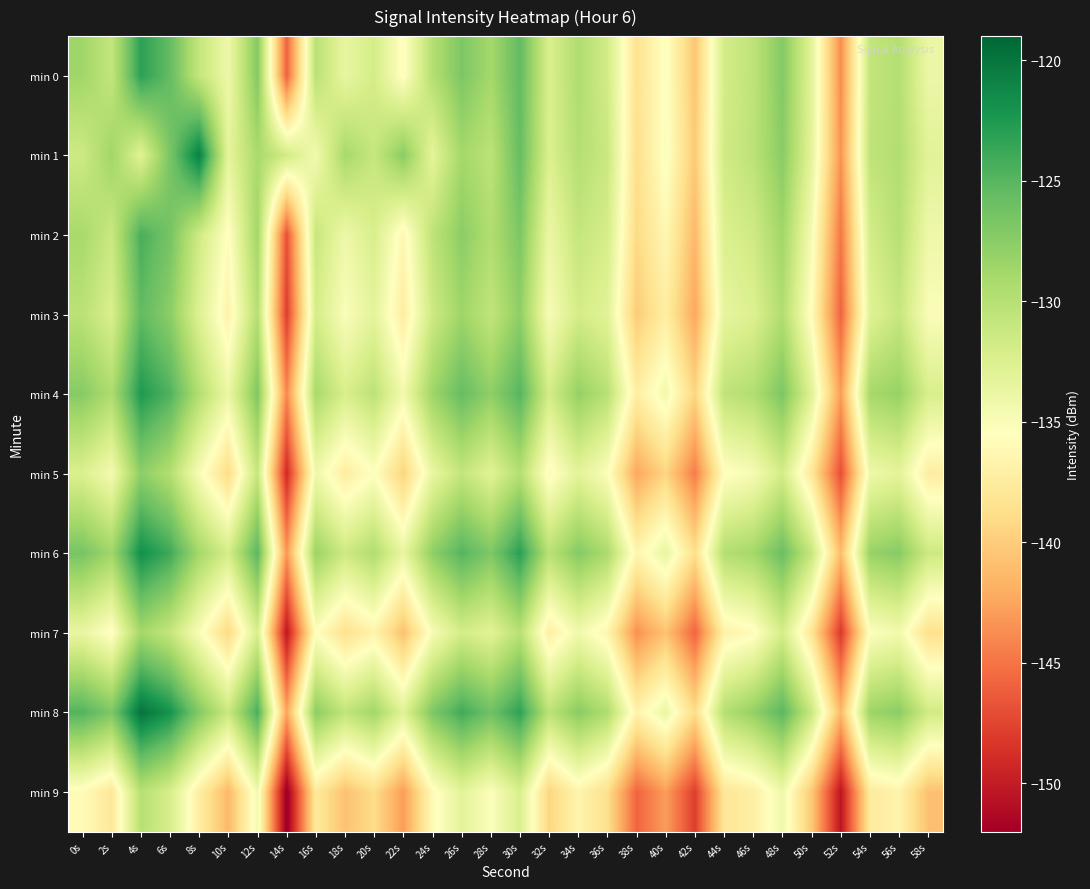

Reading left to right, list all the values displayed in this chart.

min 0: 0s=-128.7	2s=-130.8	4s=-123.1	6s=-125.6	8s=-130.8	10s=-134.1	12s=-127.1	14s=-145.9	16s=-130.2	18s=-133.6	20s=-131.9	22s=-135.7	24s=-129.9	26s=-126.8	28s=-128.9	30s=-125.5	32s=-132.3	34s=-129.5	36s=-131.8	38s=-138.5	40s=-135.3	42s=-140.5	44s=-131.9	46s=-130.5	48s=-127.1	50s=-133.1	52s=-143.7	54s=-130.8	56s=-129.8	58s=-133.9
min 1: 0s=-131.5	2s=-128.6	4s=-133.0	6s=-126.6	8s=-120.7	10s=-133.3	12s=-129.2	14s=-131.7	16s=-134.5	18s=-129.0	20s=-131.0	22s=-127.5	24s=-133.2	26s=-128.9	28s=-130.3	30s=-125.7	32s=-132.5	34s=-129.9	36s=-131.2	38s=-138.8	40s=-135.1	42s=-140.2	44s=-131.7	46s=-130.3	48s=-127.5	50s=-133.2	52s=-143.5	54s=-130.6	56s=-129.7	58s=-133.0
min 2: 0s=-129.1	2s=-131.2	4s=-124.3	6s=-126.5	8s=-131.6	10s=-135.7	12s=-128.8	14s=-146.9	16s=-131.0	18s=-134.1	20s=-132.2	22s=-136.3	24s=-130.5	26s=-127.6	28s=-129.7	30s=-126.8	32s=-133.9	34s=-130.9	36s=-132.0	38s=-139.1	40s=-136.2	42s=-141.3	44s=-132.5	46s=-131.6	48s=-128.7	50s=-134.8	52s=-144.9	54s=-131.9	56s=-130.0	58s=-134.1
min 3: 0s=-130.2	2s=-132.3	4s=-125.5	6s=-127.6	8s=-132.7	10s=-136.8	12s=-129.9	14s=-147.9	16s=-132.0	18s=-135.1	20s=-133.2	22s=-137.3	24s=-131.5	26s=-128.6	28s=-130.7	30s=-127.8	32s=-134.9	34s=-131.9	36s=-133.0	38s=-140.1	40s=-137.2	42s=-142.3	44s=-133.5	46s=-132.6	48s=-129.7	50s=-135.8	52s=-145.9	54s=-132.9	56s=-131.0	58s=-135.1
min 4: 0s=-127.3	2s=-129.5	4s=-122.6	6s=-124.7	8s=-129.8	10s=-133.9	12s=-126.9	14s=-144.0	16s=-129.1	18s=-132.2	20s=-130.3	22s=-134.5	24s=-128.6	26s=-125.7	28s=-127.8	30s=-124.9	32s=-131.9	34s=-128.0	36s=-130.1	38s=-137.2	40s=-134.3	42s=-139.5	44s=-130.6	46s=-129.7	48s=-126.8	50s=-132.9	52s=-142.9	54s=-129.0	56s=-128.1	58s=-132.2
min 5: 0s=-132.5	2s=-134.6	4s=-127.7	6s=-129.8	8s=-134.9	10s=-138.9	12s=-131.0	14s=-149.1	16s=-134.2	18s=-137.3	20s=-135.5	22s=-139.6	24s=-133.7	26s=-130.8	28s=-132.9	30s=-129.9	32s=-136.0	34s=-133.1	36s=-135.2	38s=-142.3	40s=-139.5	42s=-144.6	44s=-135.7	46s=-134.8	48s=-131.9	50s=-137.9	52s=-147.0	54s=-134.1	56s=-133.2	58s=-137.3
min 6: 0s=-126.6	2s=-128.7	4s=-121.8	6s=-123.9	8s=-128.9	10s=-132.0	12s=-125.1	14s=-143.2	16s=-128.3	18s=-131.5	20s=-129.6	22s=-133.7	24s=-127.8	26s=-124.9	28s=-126.9	30s=-123.0	32s=-130.1	34s=-127.2	36s=-129.3	38s=-136.5	40s=-133.6	42s=-138.7	44s=-129.8	46s=-128.9	48s=-125.9	50s=-131.0	52s=-141.1	54s=-128.2	56s=-127.3	58s=-131.5
min 7: 0s=-133.7	2s=-135.8	4s=-128.9	6s=-130.9	8s=-135.0	10s=-139.1	12s=-132.2	14s=-150.3	16s=-135.5	18s=-138.6	20s=-136.7	22s=-140.8	24s=-134.9	26s=-131.9	28s=-133.0	30s=-130.1	32s=-137.2	34s=-134.3	36s=-136.5	38s=-143.6	40s=-140.7	42s=-145.8	44s=-136.9	46s=-135.9	48s=-132.0	50s=-138.1	52s=-148.2	54s=-135.3	56s=-134.5	58s=-138.6
min 8: 0s=-124.8	2s=-126.9	4s=-119.9	6s=-122.0	8s=-127.1	10s=-131.2	12s=-124.3	14s=-142.5	16s=-127.6	18s=-130.7	20s=-128.8	22s=-132.9	24s=-126.9	26s=-124.0	28s=-126.1	30s=-123.2	32s=-130.3	34s=-127.5	36s=-129.6	38s=-136.7	40s=-133.8	42s=-138.9	44s=-129.9	46s=-128.0	48s=-125.1	50s=-131.2	52s=-141.3	54s=-128.5	56s=-127.6	58s=-131.7
min 9: 0s=-135.9	2s=-137.9	4s=-130.0	6s=-132.1	8s=-137.2	10s=-141.3	12s=-134.5	14s=-152.6	16s=-137.7	18s=-140.8	20s=-138.9	22s=-142.9	24s=-136.0	26s=-133.1	28s=-135.2	30s=-132.3	32s=-139.5	34s=-136.6	36s=-138.7	38s=-145.8	40s=-142.9	42s=-147.9	44s=-138.0	46s=-137.1	48s=-134.2	50s=-140.3	52s=-150.5	54s=-137.6	56s=-136.7	58s=-140.8